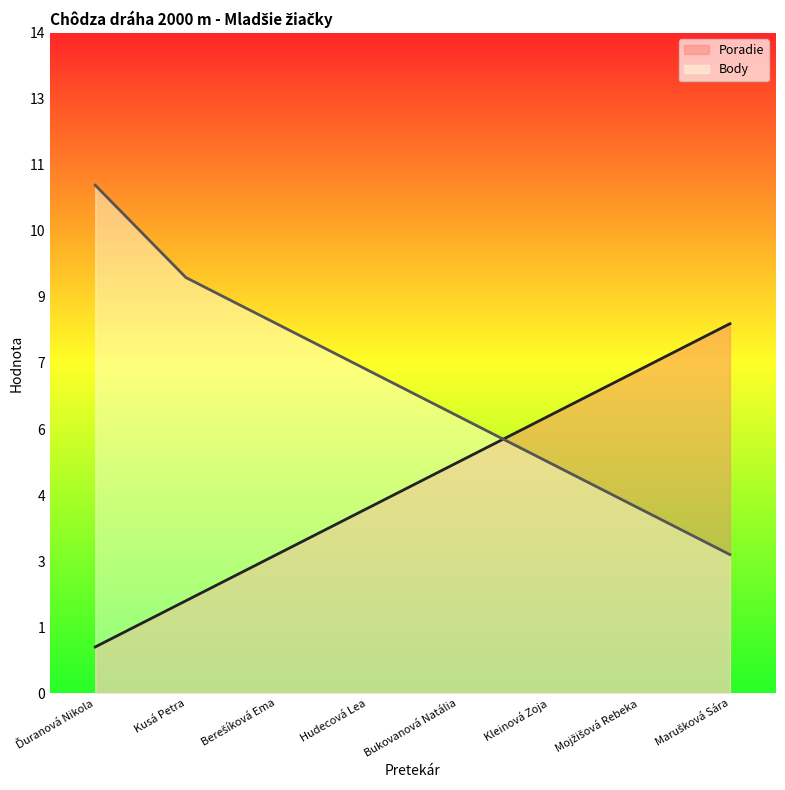

True or false: Body has a value of 4 at Marušková Sára.

False